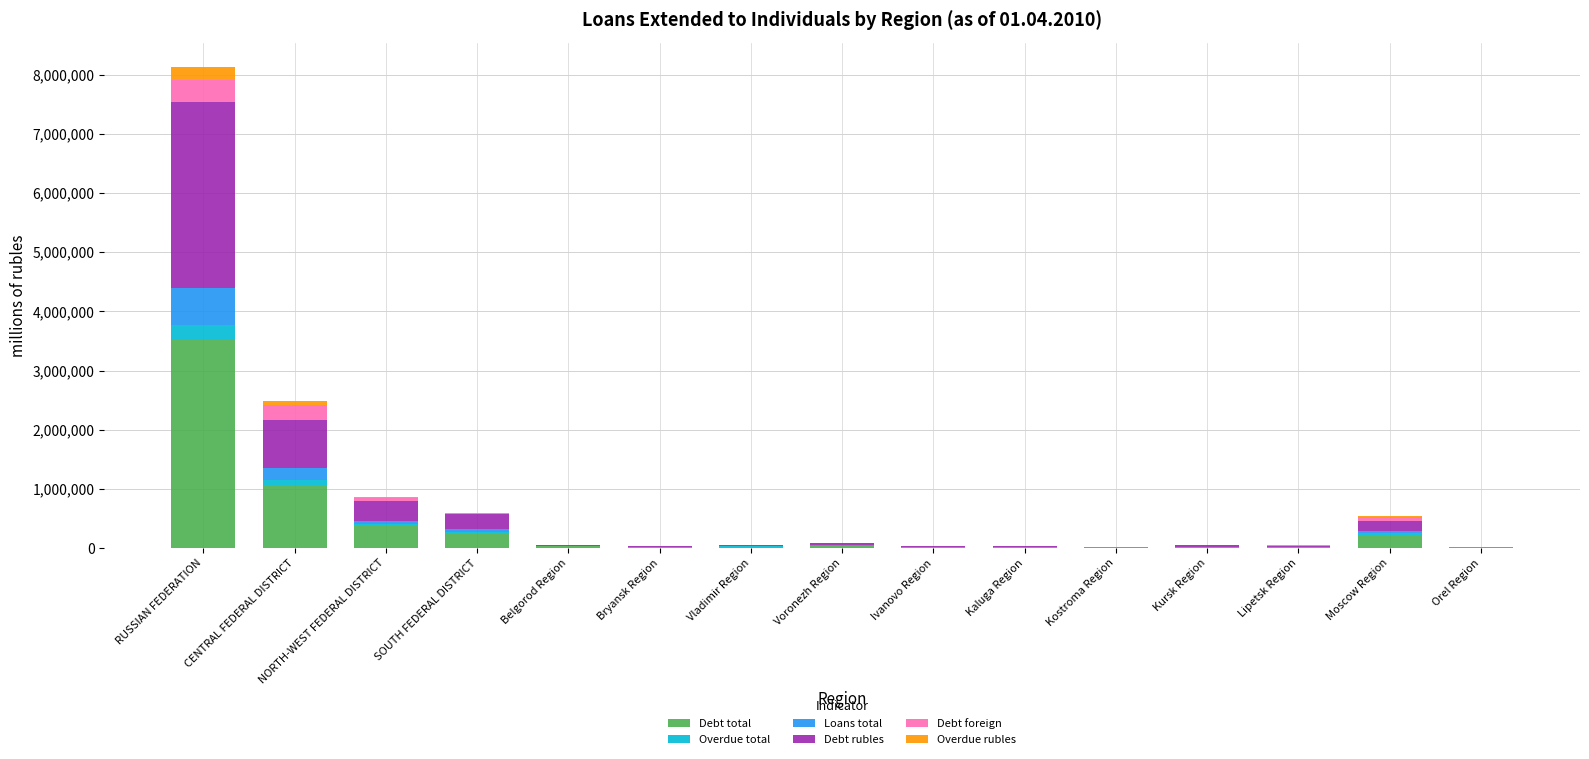

What is the sum of all Debt total values?

5636076